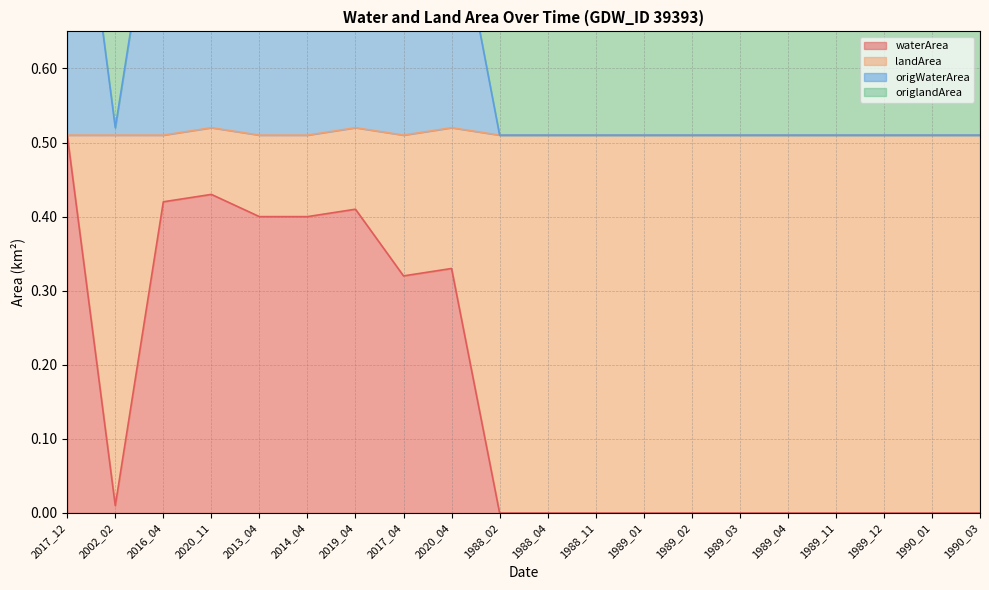

The waterArea series shows 0.0 at 1989_01. True or false?

True